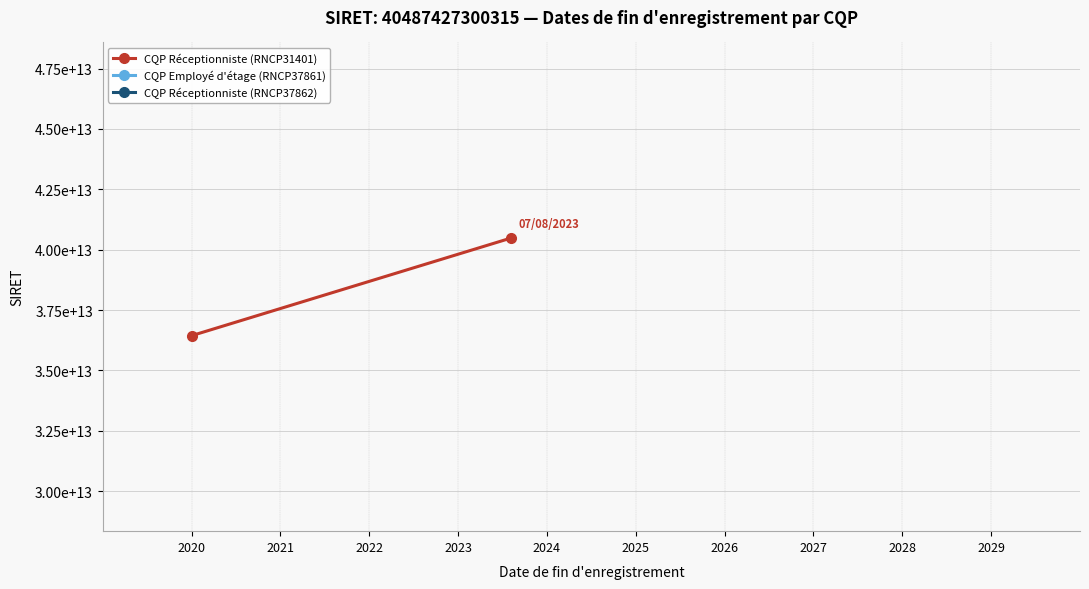

What is the average value of the CQP Réceptionniste (RNCP31401) series?

38463055935299.2